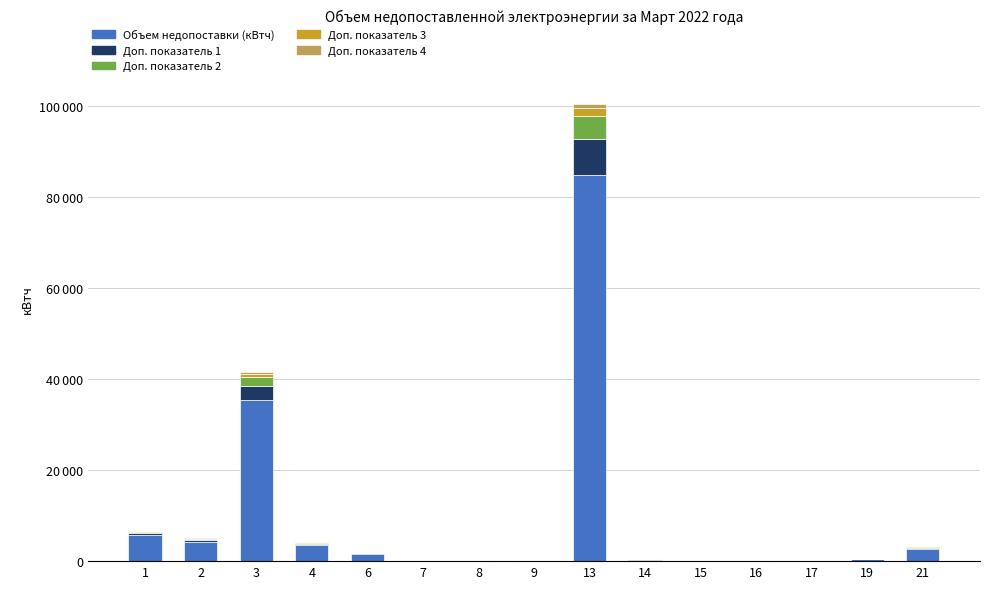

Are the bars grouped side by side (vs. stacked)?

No